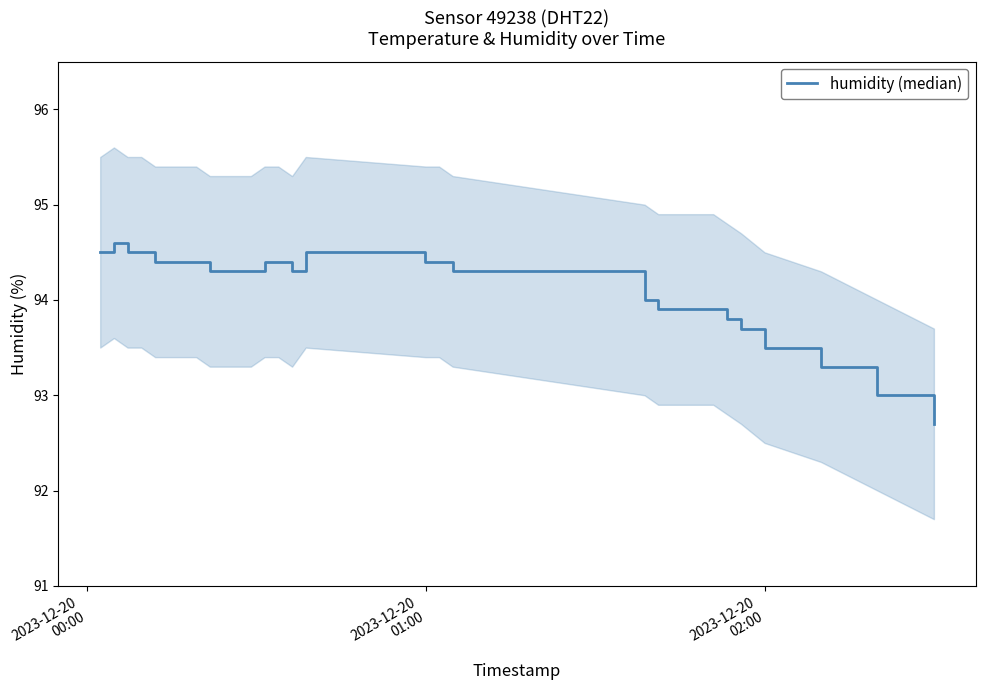

What is the greatest value displayed?

94.6